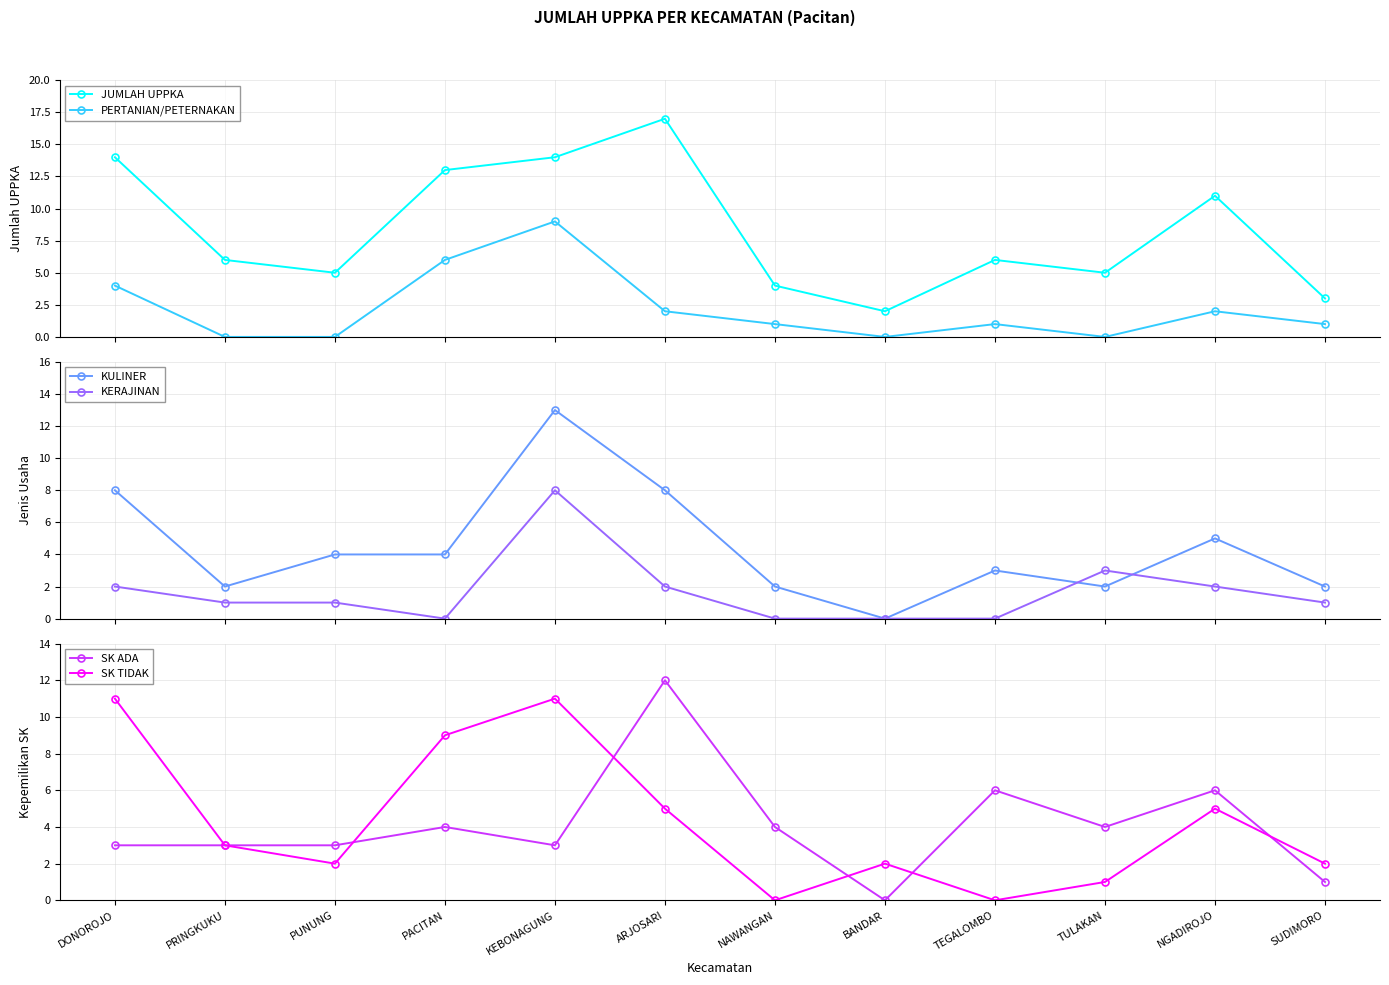

Between PACITAN and ARJOSARI, which series saw the biggest shift?

SK ADA